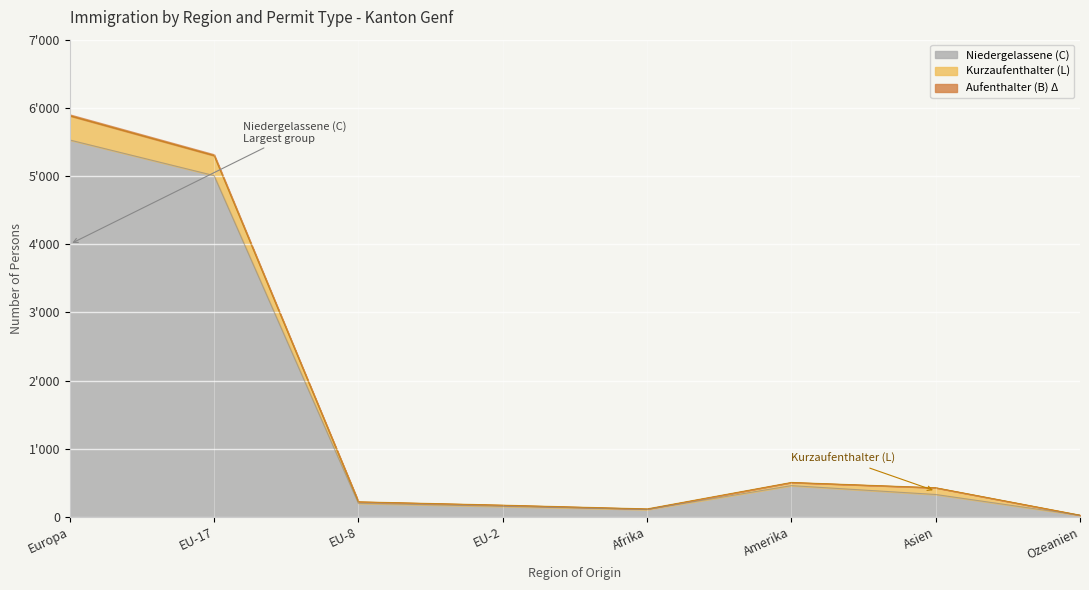

What is the highest value of the Niedergelassene (C) series?

5528